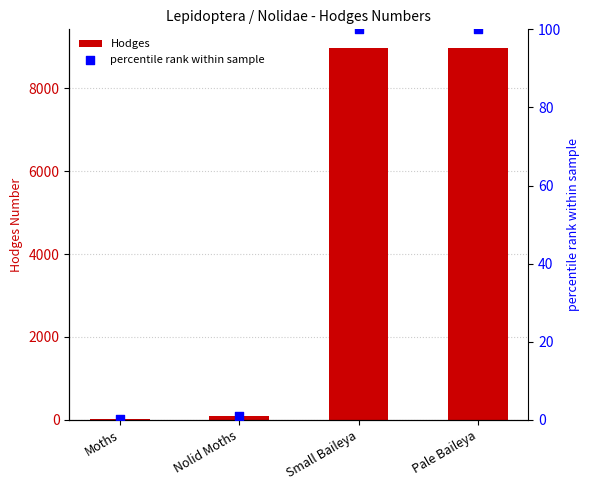

Which series reaches the minimum Y coordinate?

percentile rank within sample